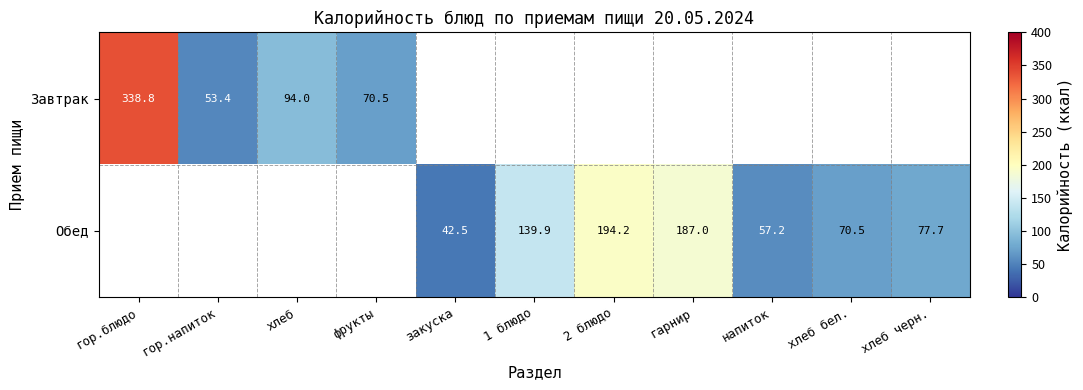

True or false: Обед has a value of 214.1 at 1 блюдо.

False